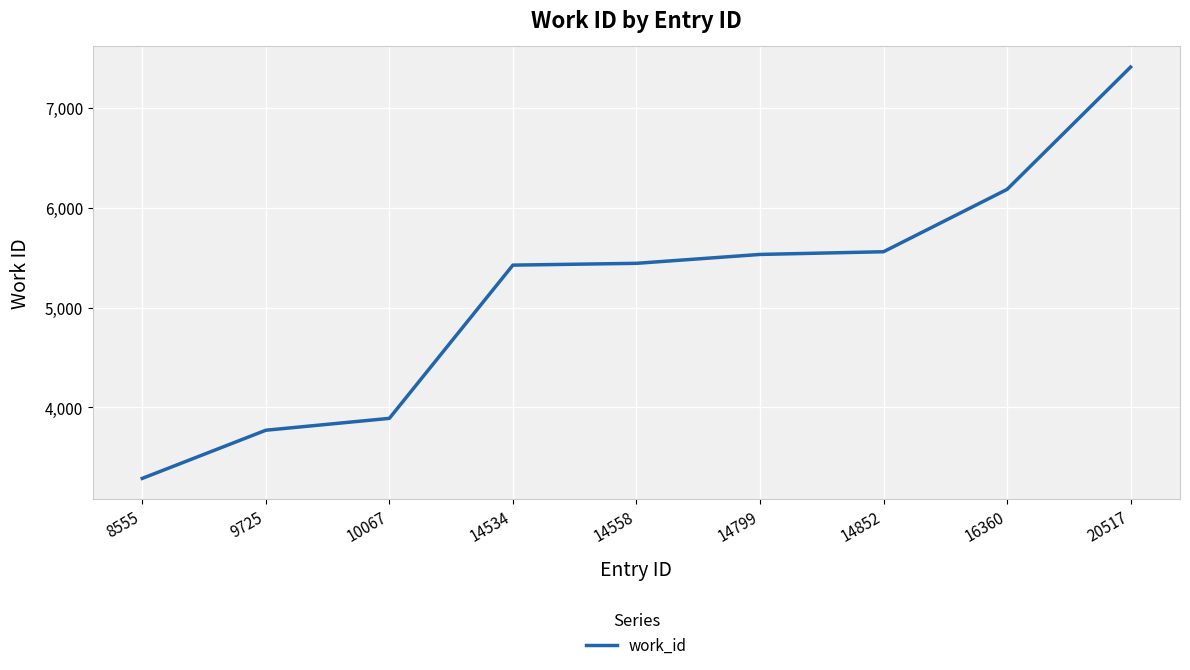

Between 20517 and 10067, which is larger?

20517